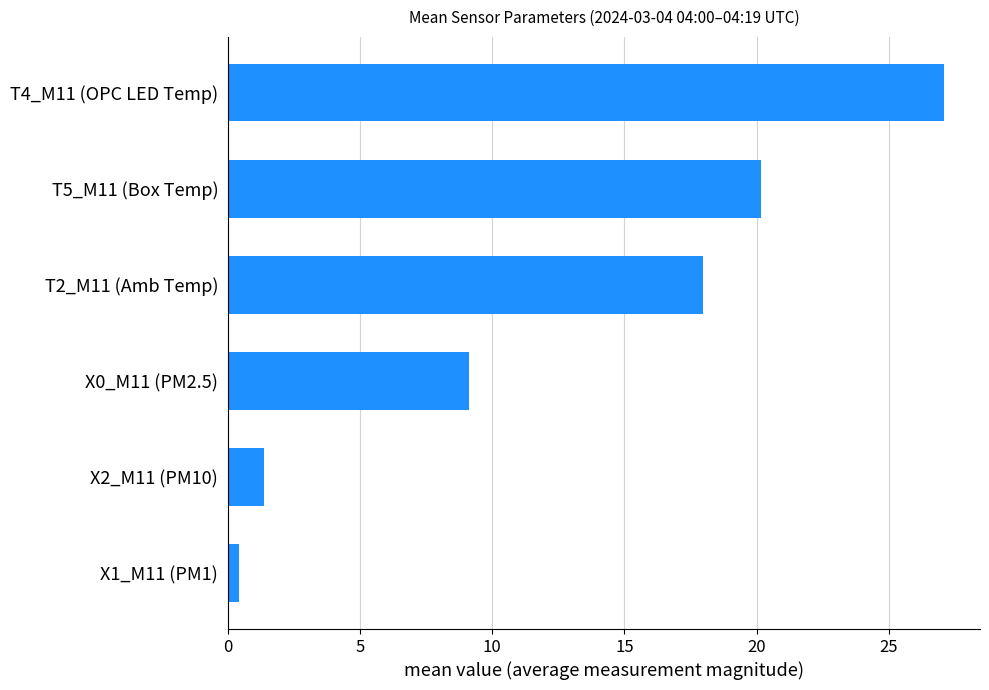

How many data points are less than 17?

3